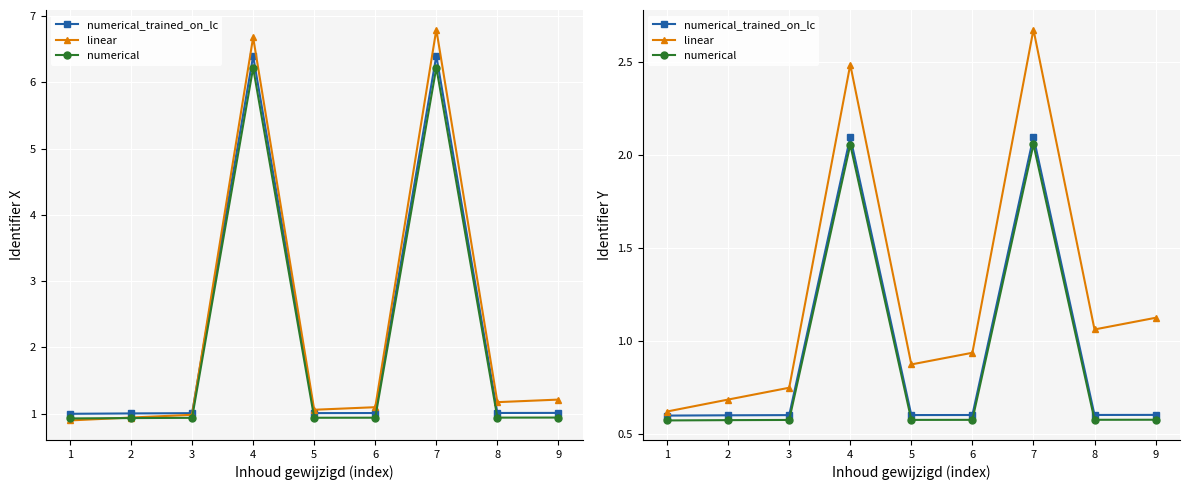

What is the total value across all series at 1?

1.8